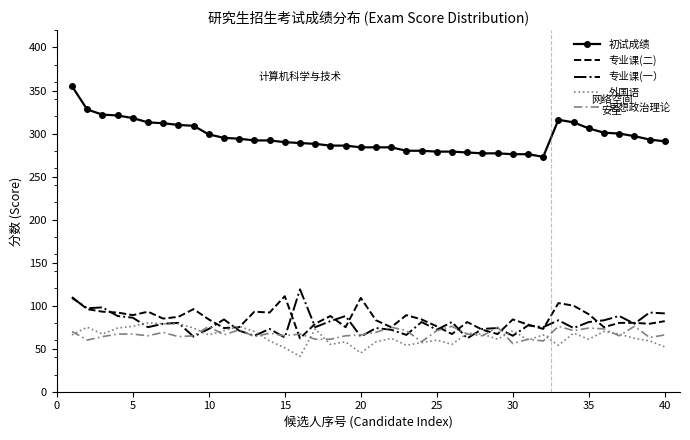

What is the greatest value displayed?

355